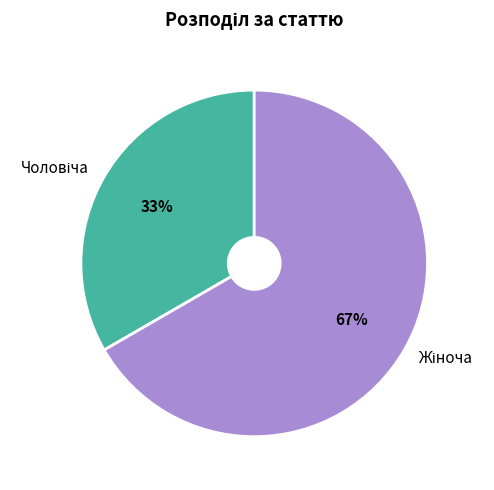

To the nearest percent, what is the average slice percentage?

50%